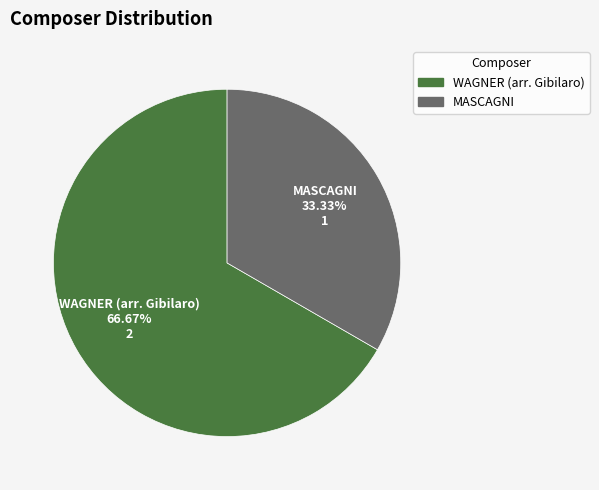

To the nearest percent, what is the average slice percentage?

50%